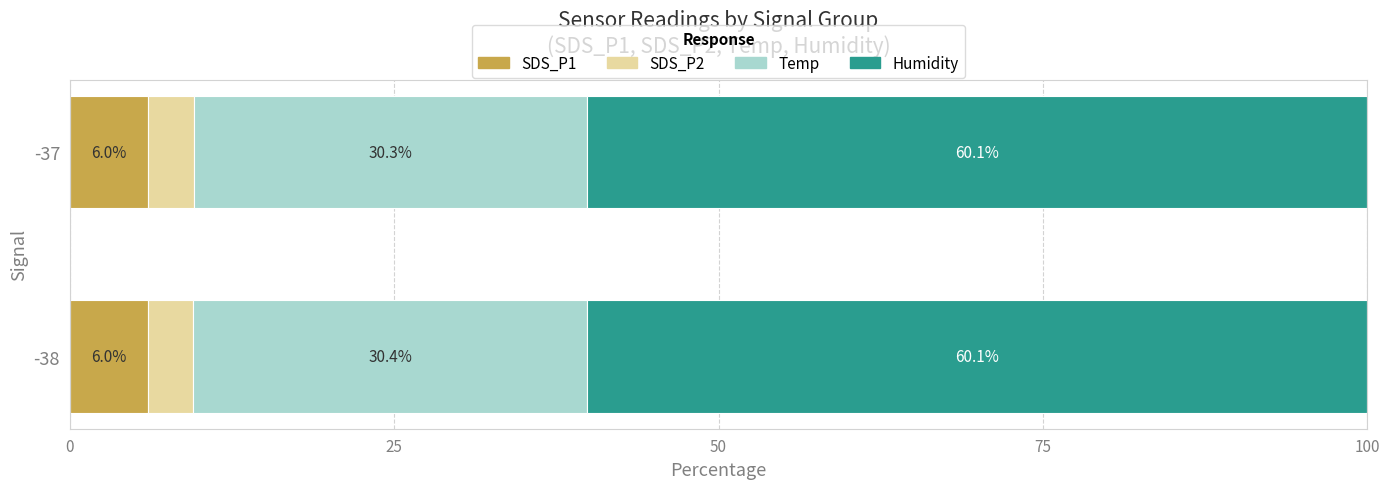

What is the total value across all series at -37?

100.0